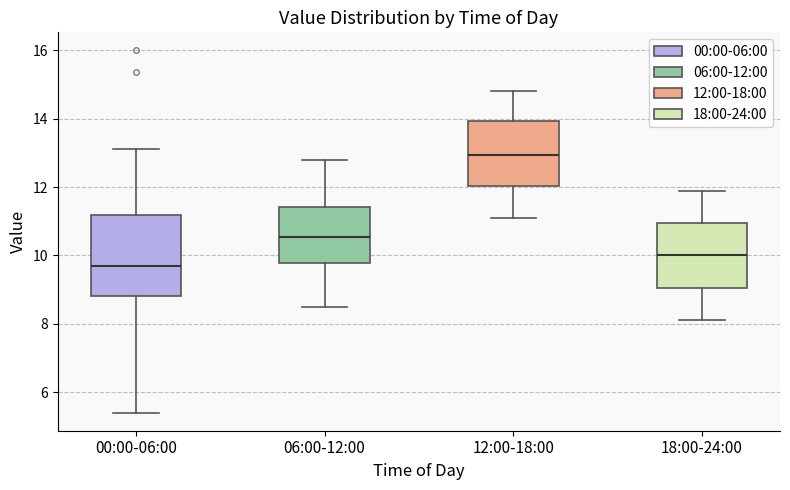

Comparing the boxes themselves (not the whiskers), which one is the tallest?

00:00-06:00